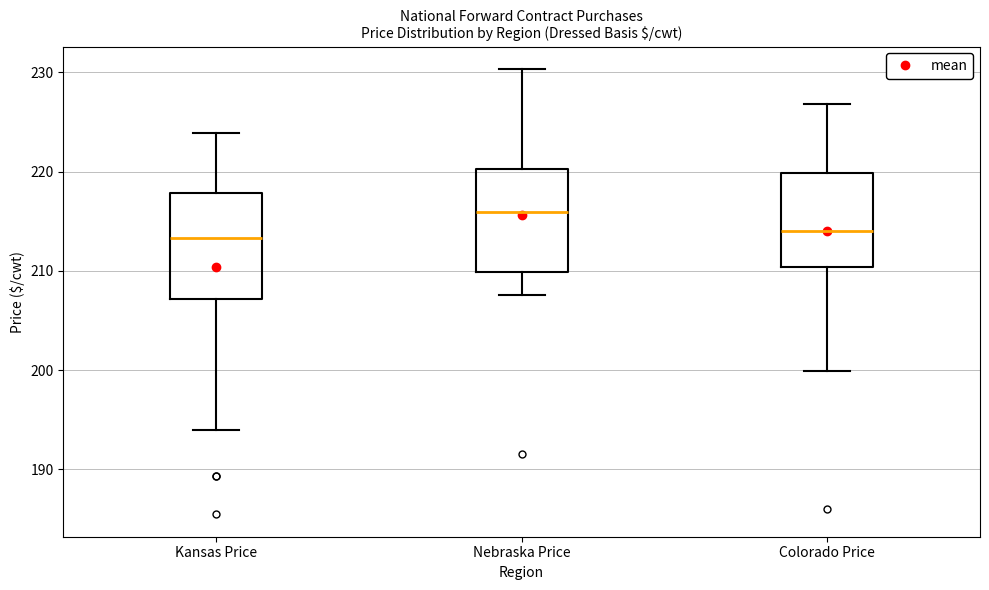

Where is the upper edge of the box for Nebraska Price on the y-axis? The values are not printed on the chart, so give them approximately, as read against the axis.

220